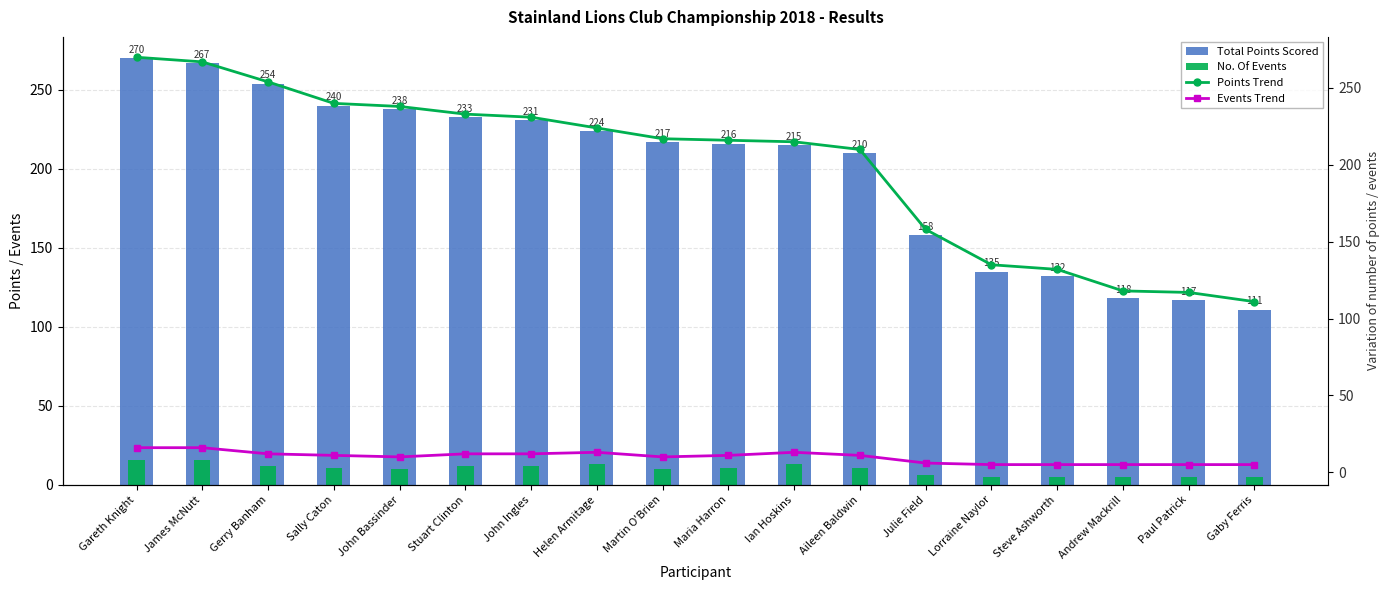

Are the bars grouped side by side (vs. stacked)?

Yes